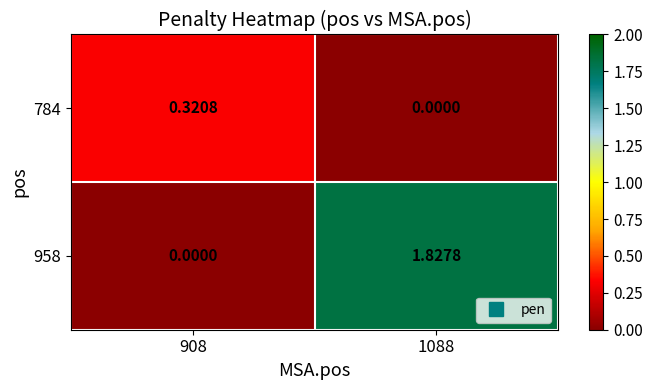

Is the value of 958 at 908 greater than the value of 784 at 908?

No